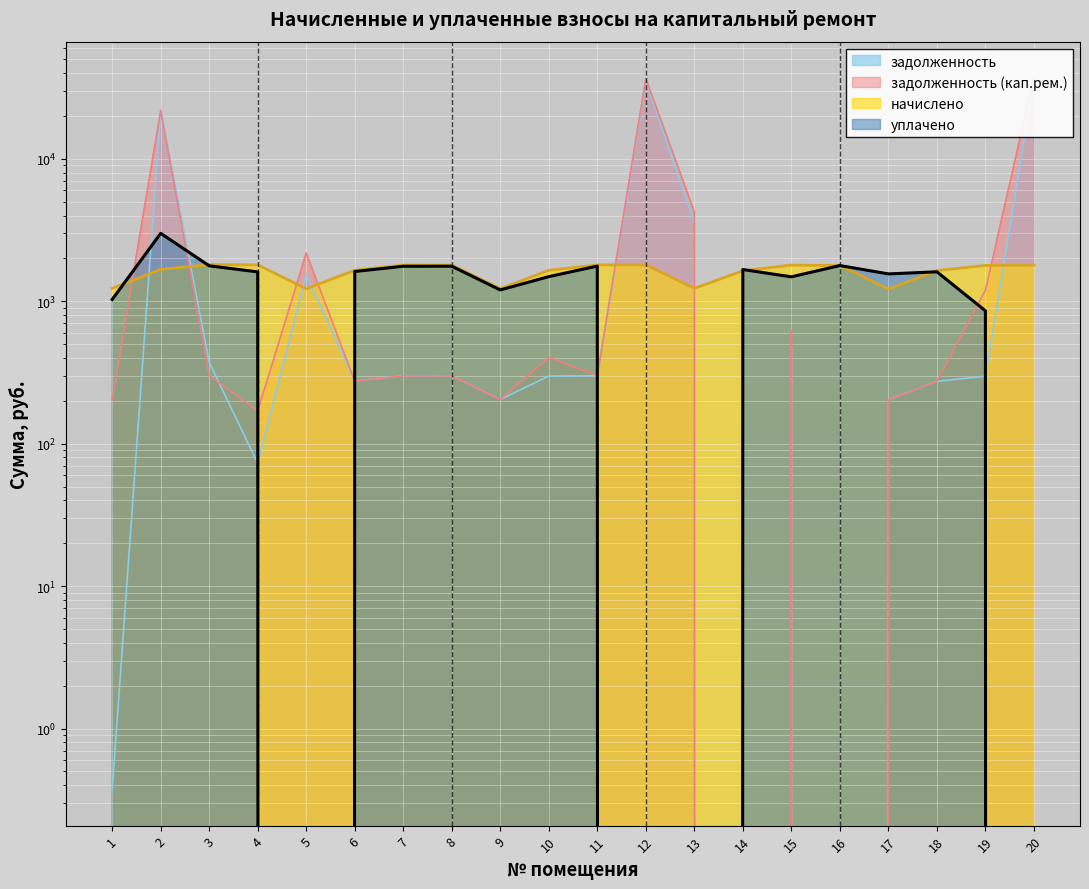

Where do уплачено and задолженность first cross each other?

1 and 2